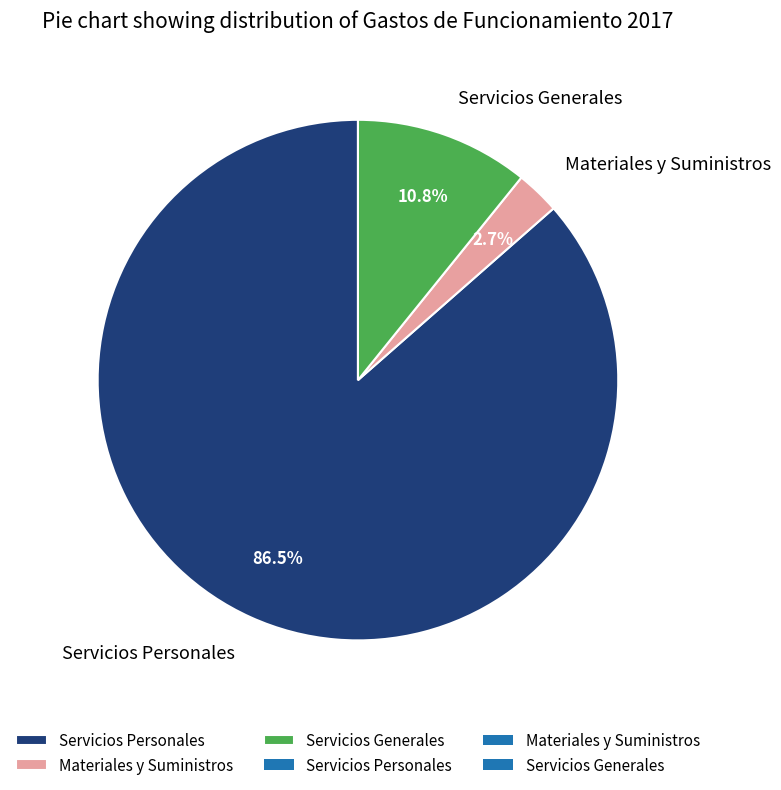

Do Materiales y Suministros and Servicios Personales together represent more than half of the pie?

Yes